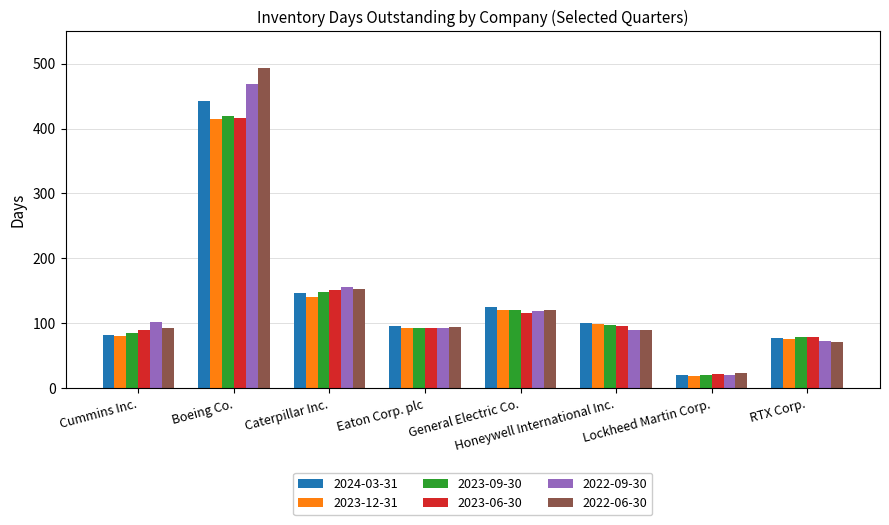

What is the difference between the second highest and minimum values in the 2022-06-30 series?

129